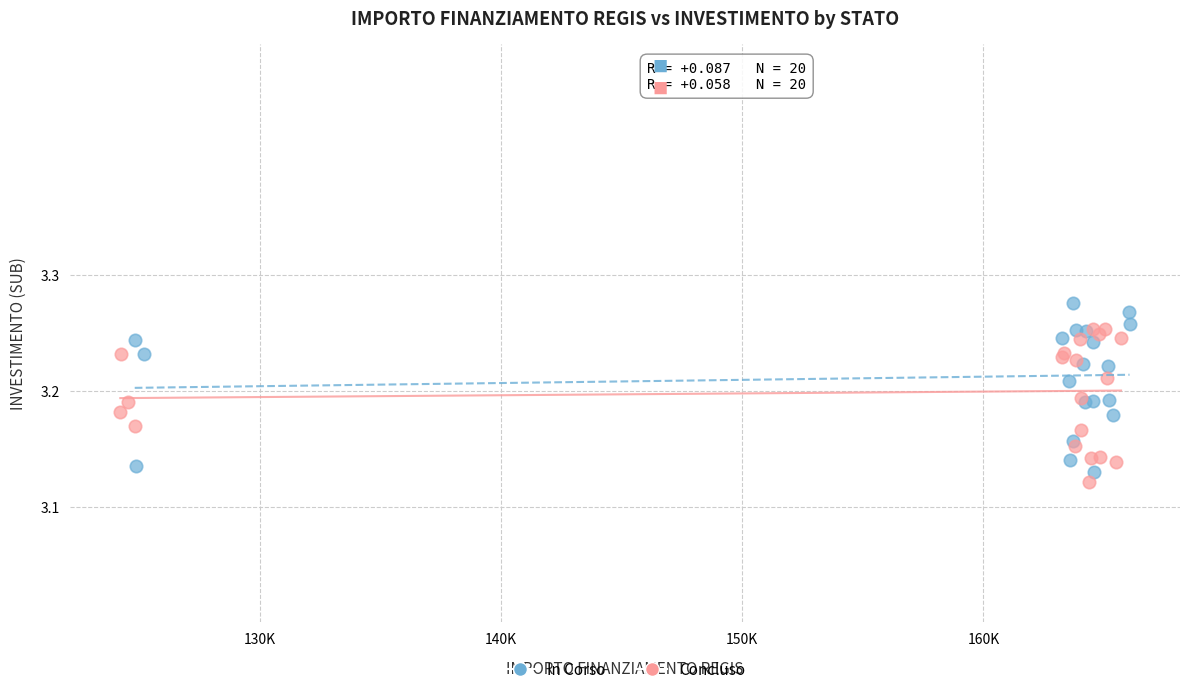

Which series contains the highest Y value?

In Corso